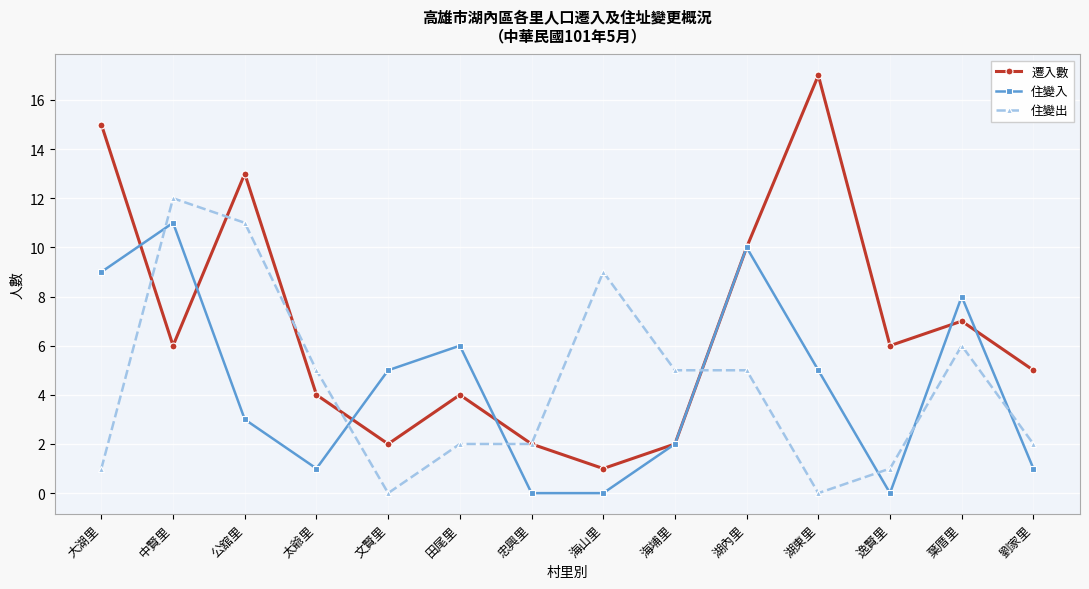

The 遷入數 series shows 13 at 公舘里. True or false?

True